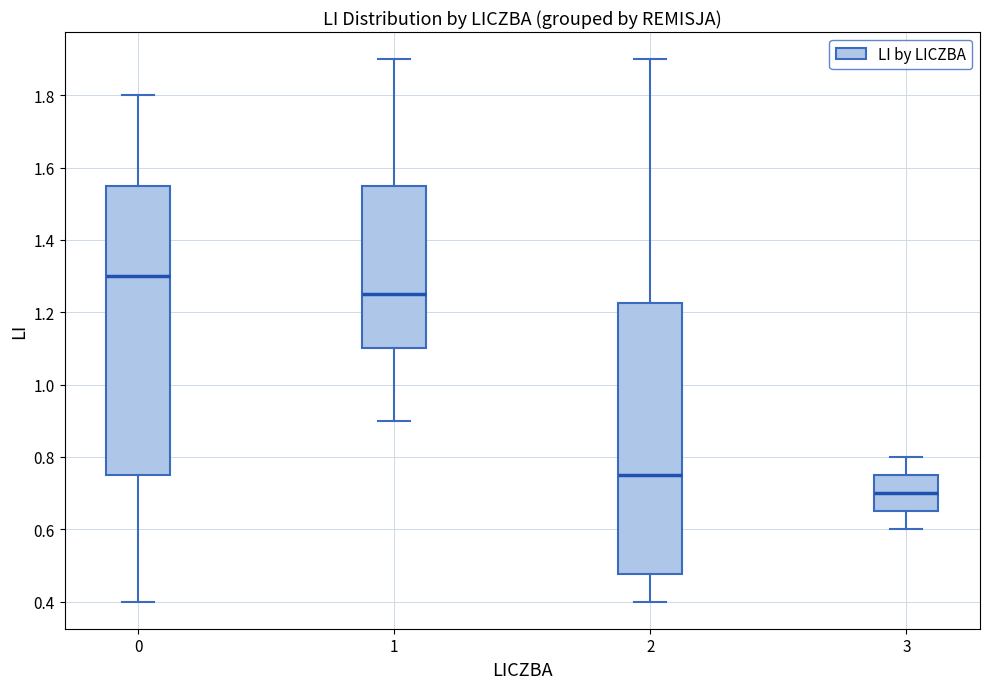

Where does the upper whisker of the box at x = 0 end on the y-axis? The values are not printed on the chart, so give them approximately, as read against the axis.

1.80